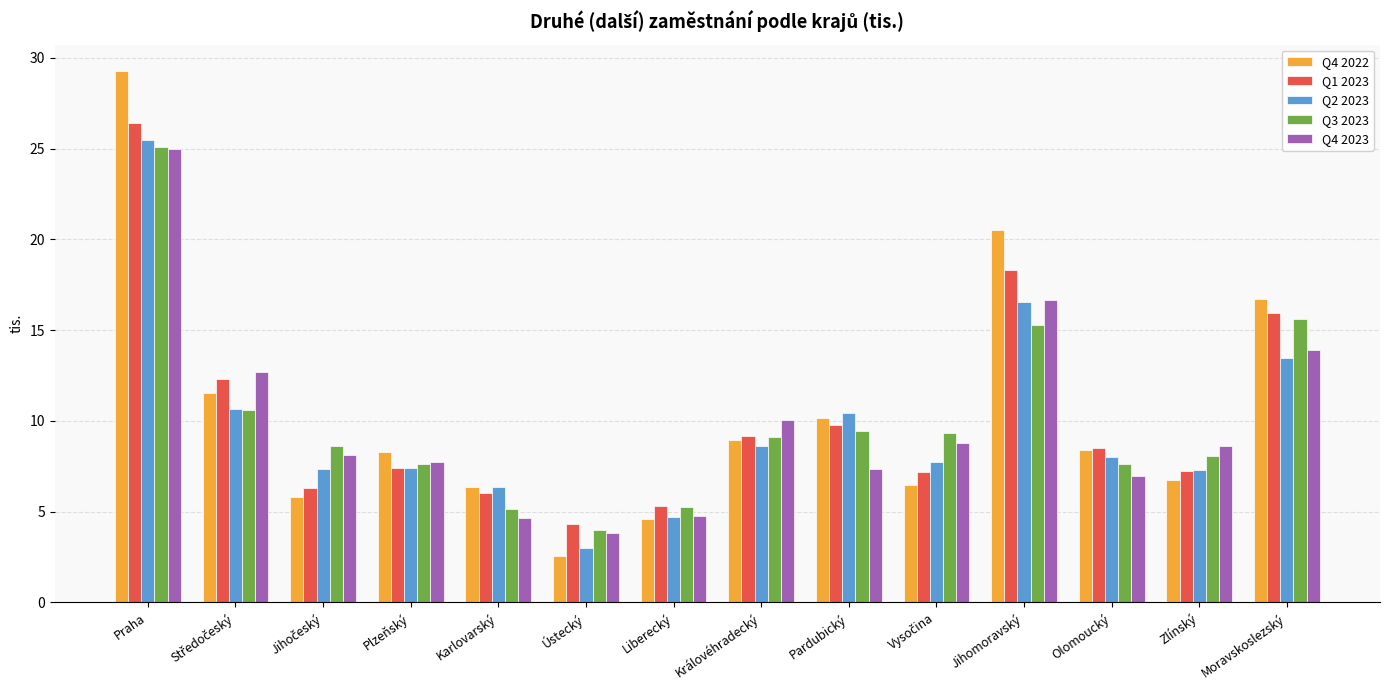

What is the difference between the highest and lowest values at Královéhradecký?

1.4